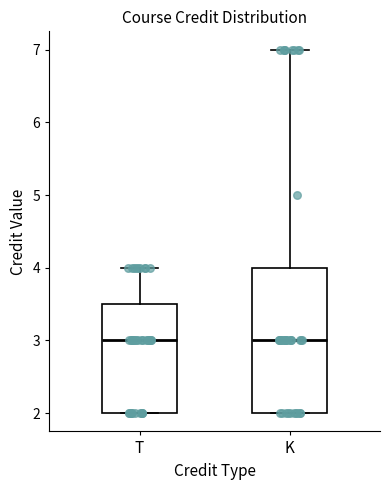

Reading left to right, transcribe this box plot: for each box, give where its median line is, the range the box spans, and where its two whiskers end, as read against the y-axis. The values are not printed on the chart, so give them approximately, as read against the axis.

T: median 3.0, box 2.0 to 3.5, whiskers 2.0 to 4.0
K: median 3.0, box 2.0 to 4.0, whiskers 2.0 to 7.0